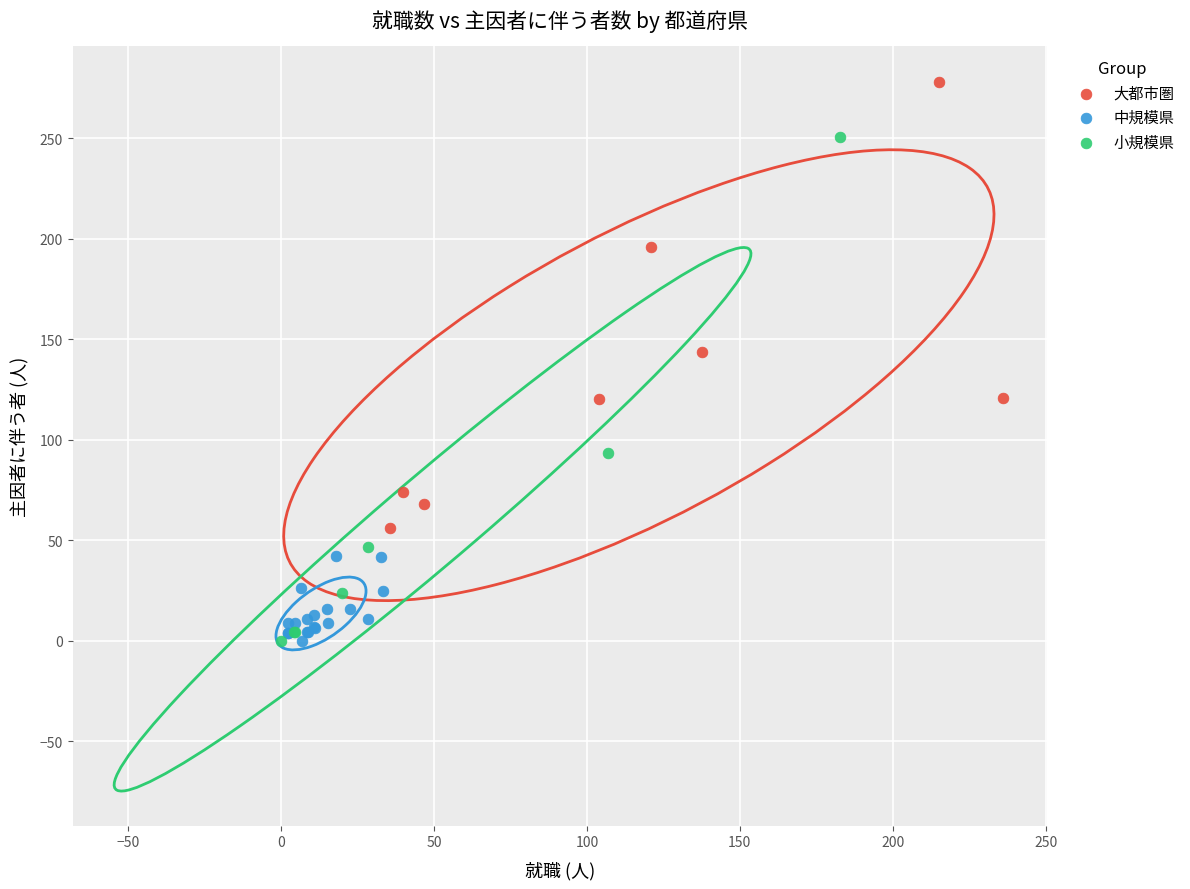

Which series contains the highest Y value?

大都市圏